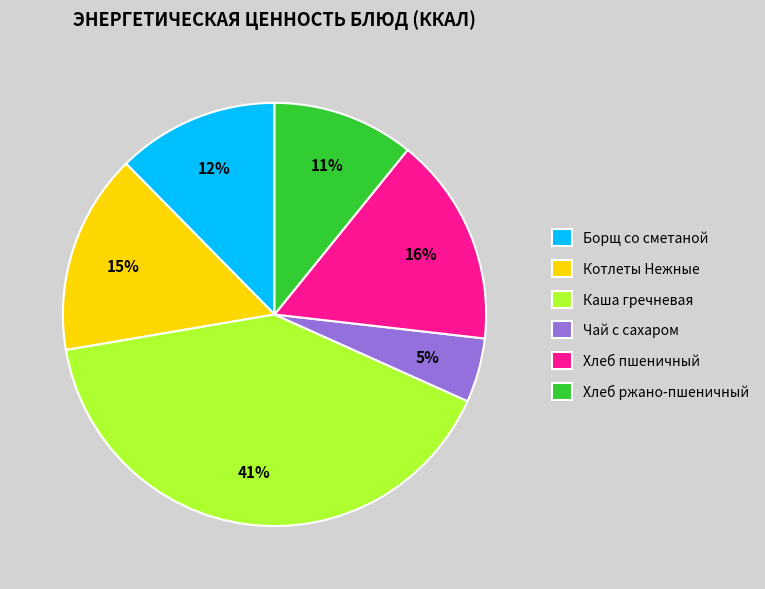

Is there a majority slice in this chart?

No